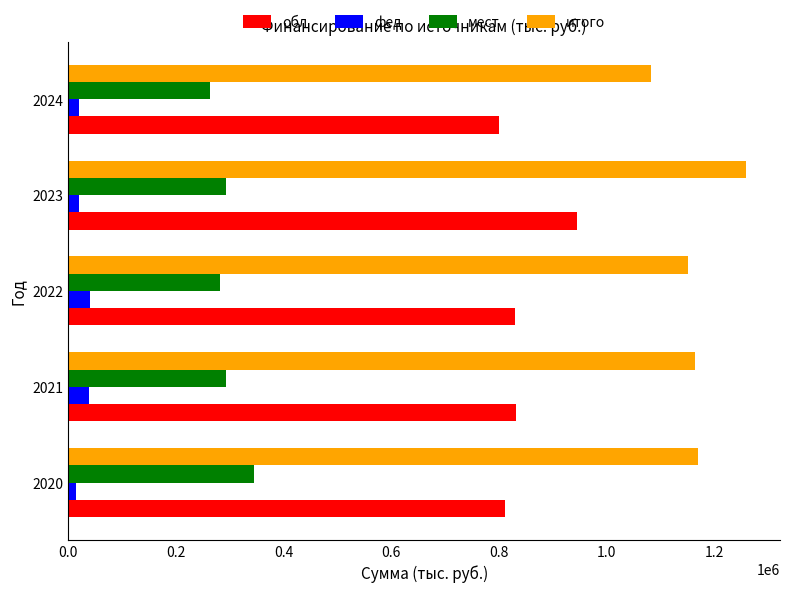

What is the spread (max minus min) of values at 2021?

1125295.0